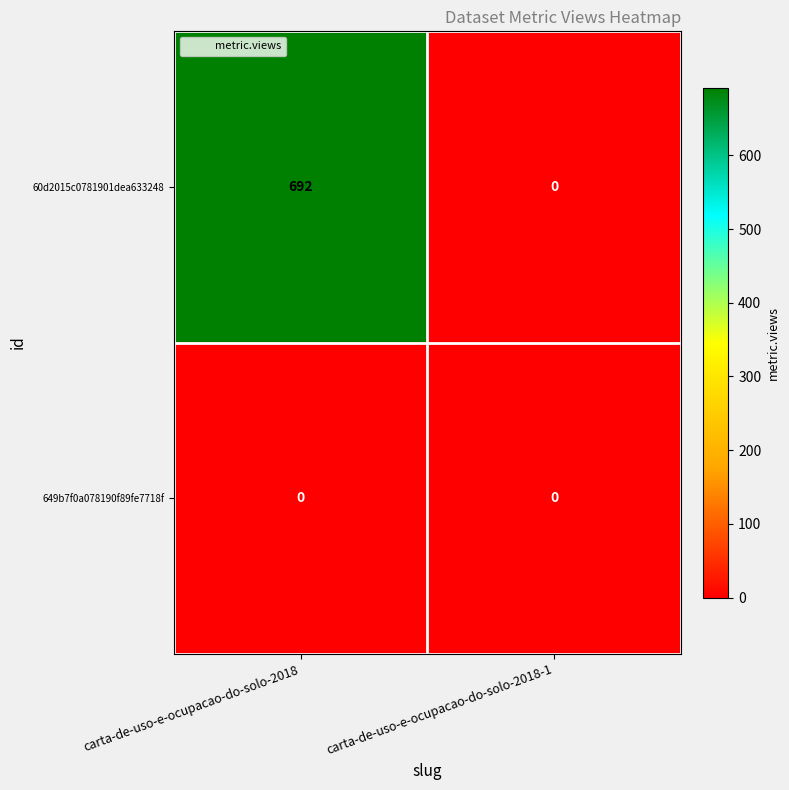

The 60d2015c0781901dea633248 series shows 0 at carta-de-uso-e-ocupacao-do-solo-2018-1. True or false?

True